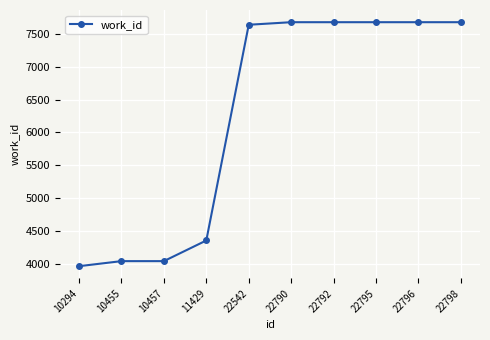

What is the maximum value shown in the chart?

7682